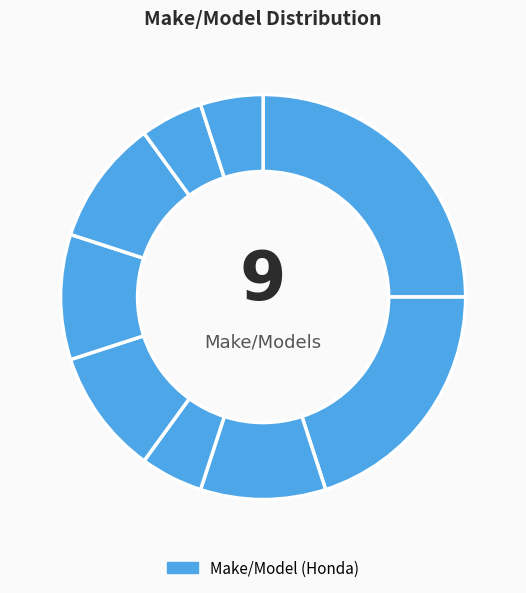

Count the number of slices in the pie.

9